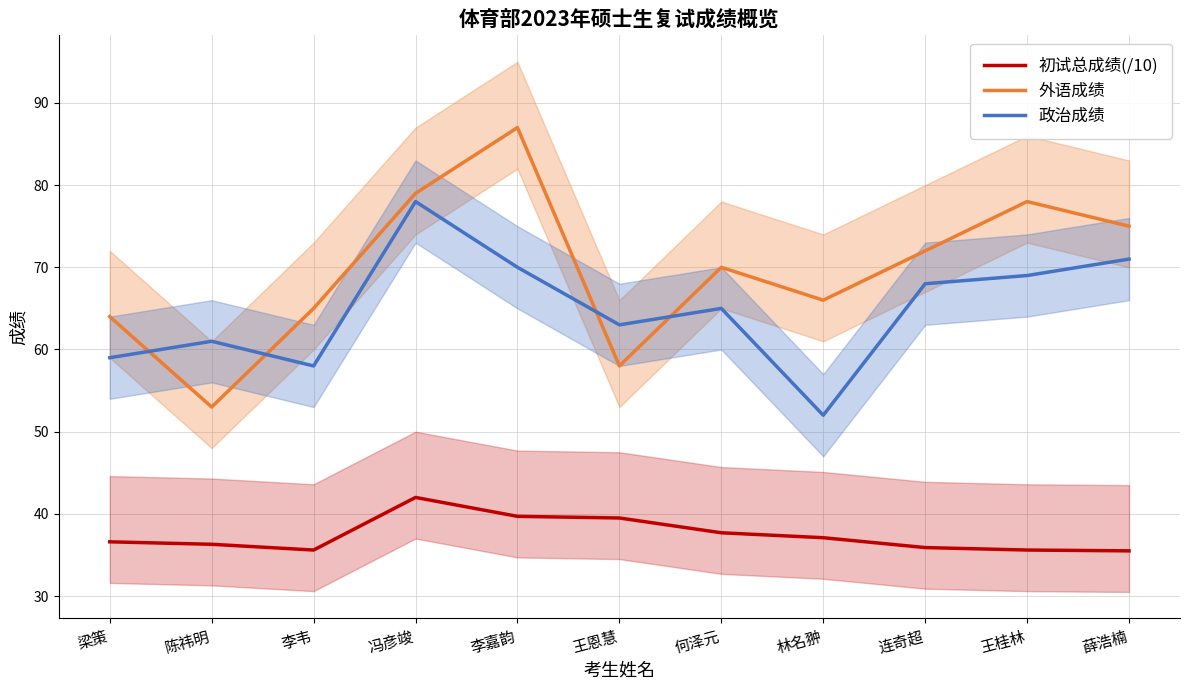

What is the sum of all 政治成绩 values?

714.0